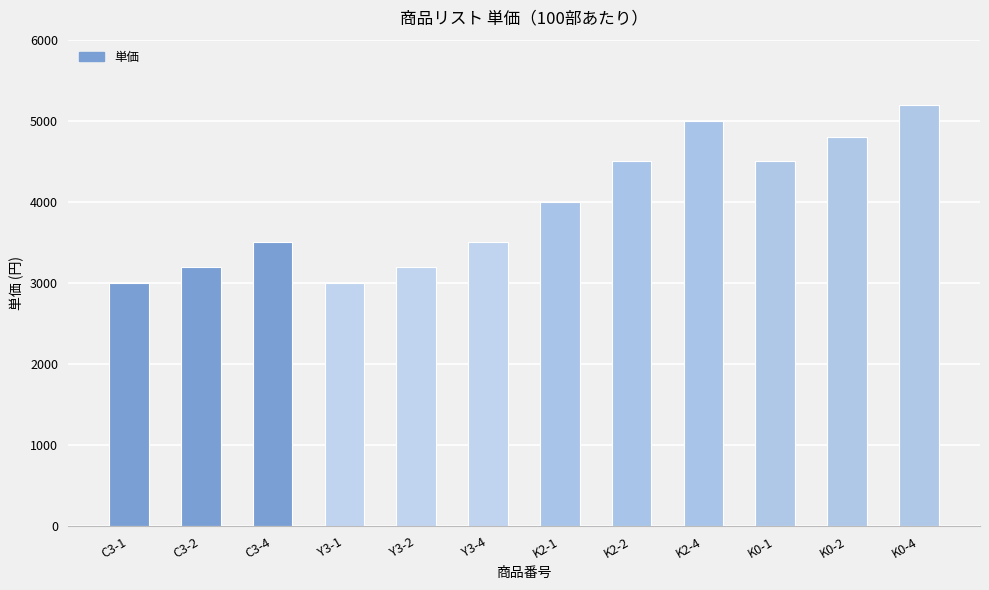

Approximately how many times larger is the value at Y3-4 compared to K0-4?

0.7